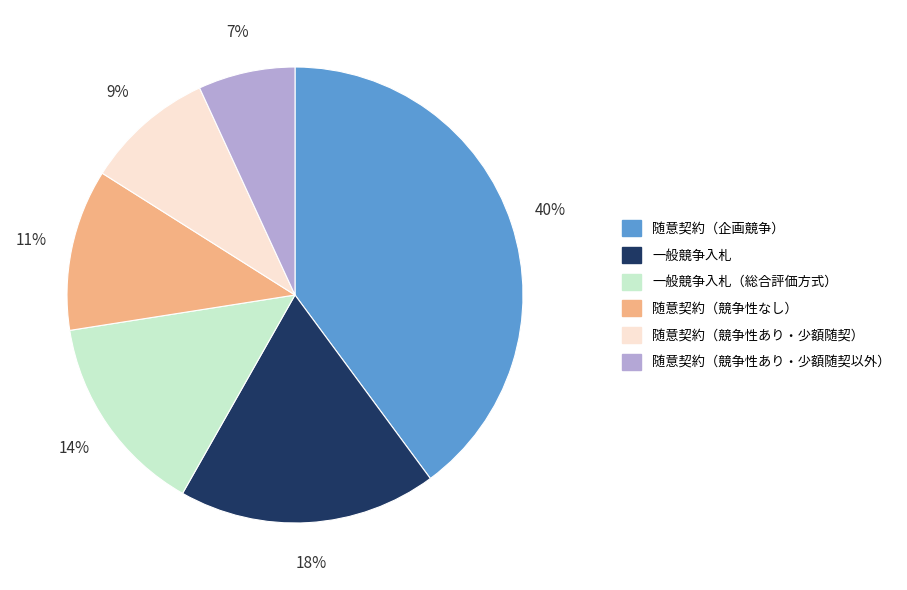

To the nearest percent, what is the difference between the largest and smallest slice percentages?

33%